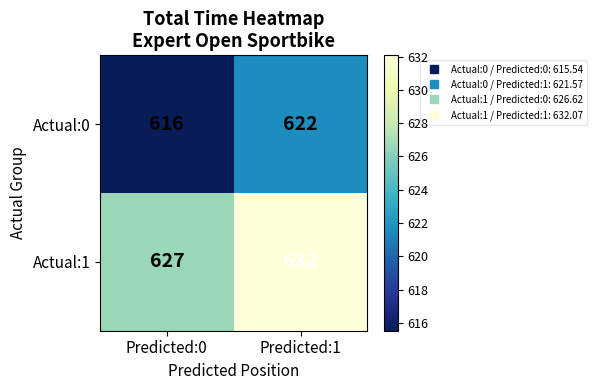

What is the sum of the Actual:1 values at Predicted:1 and Predicted:0?

1259